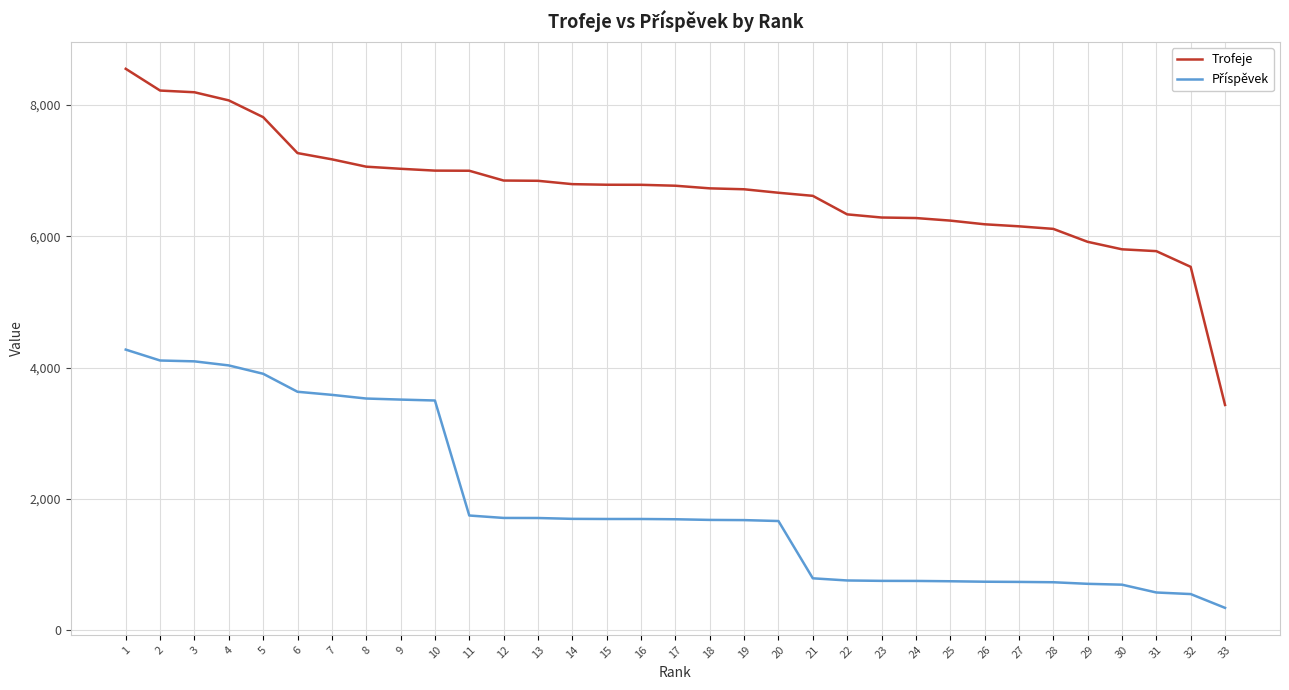

What is the total value across all series at 23?

7040